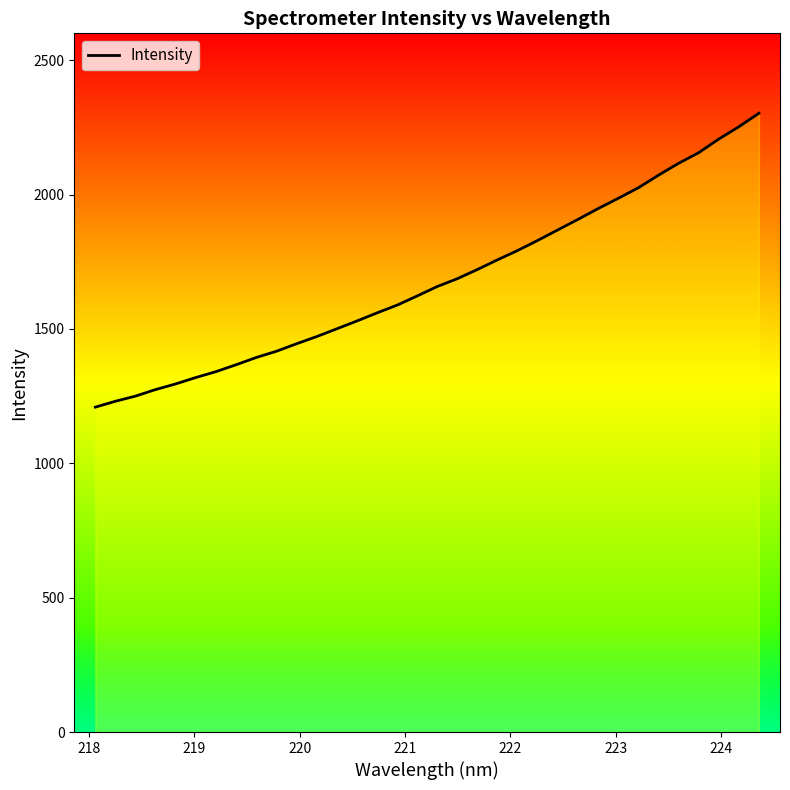

What is the greatest value displayed?

2302.7